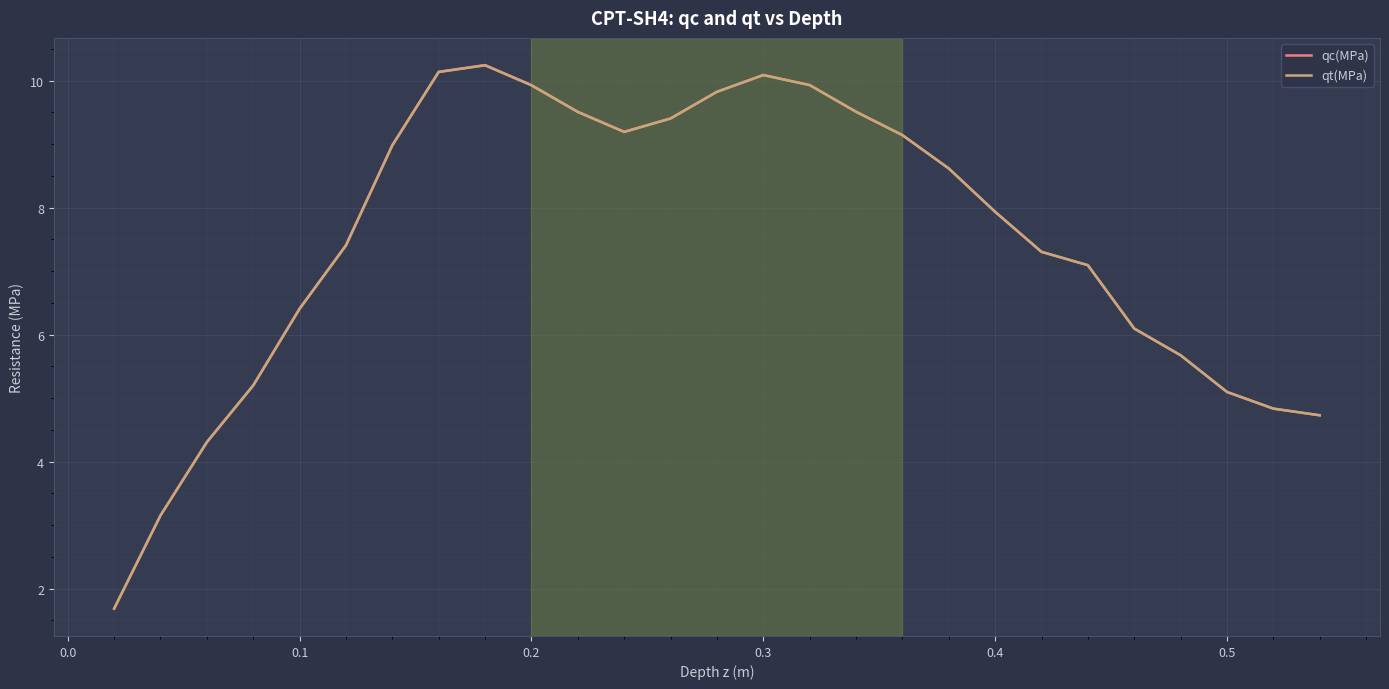

How many interior local peaks does the qt(MPa) series have?

2